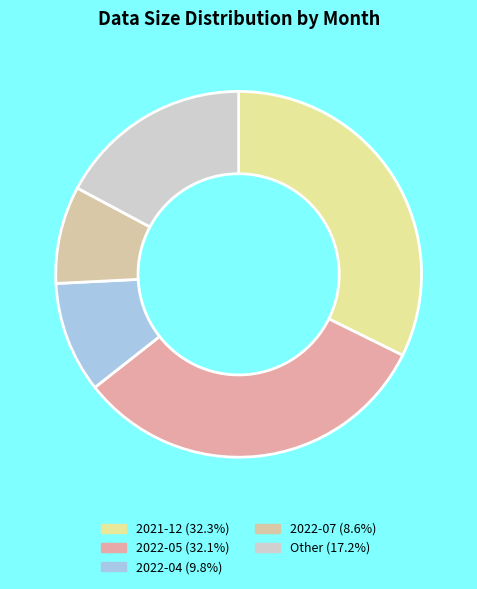

Count the number of slices in the pie.

5